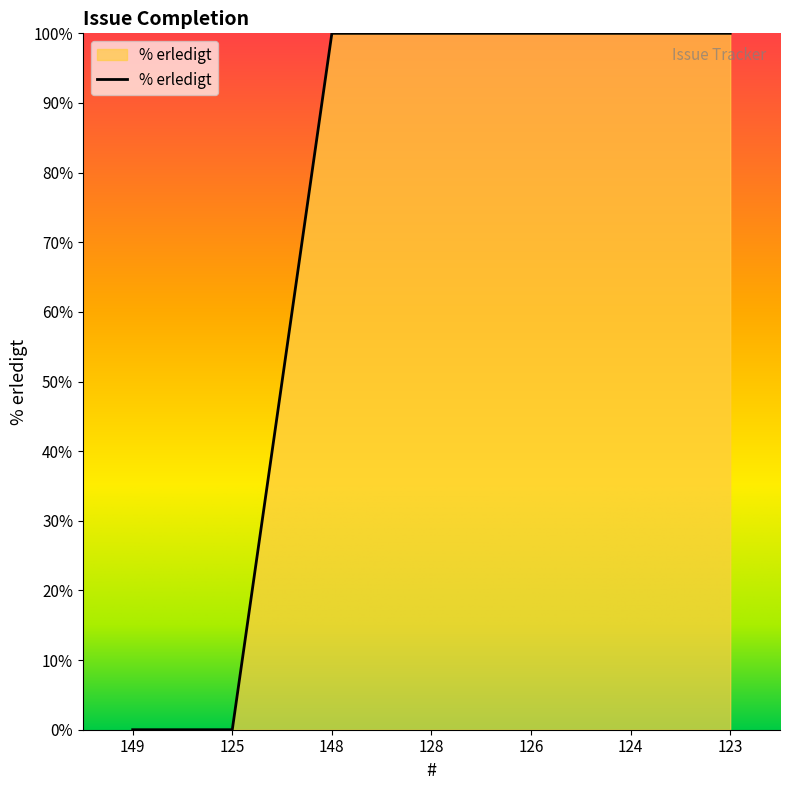

What position from the right is 148?

5